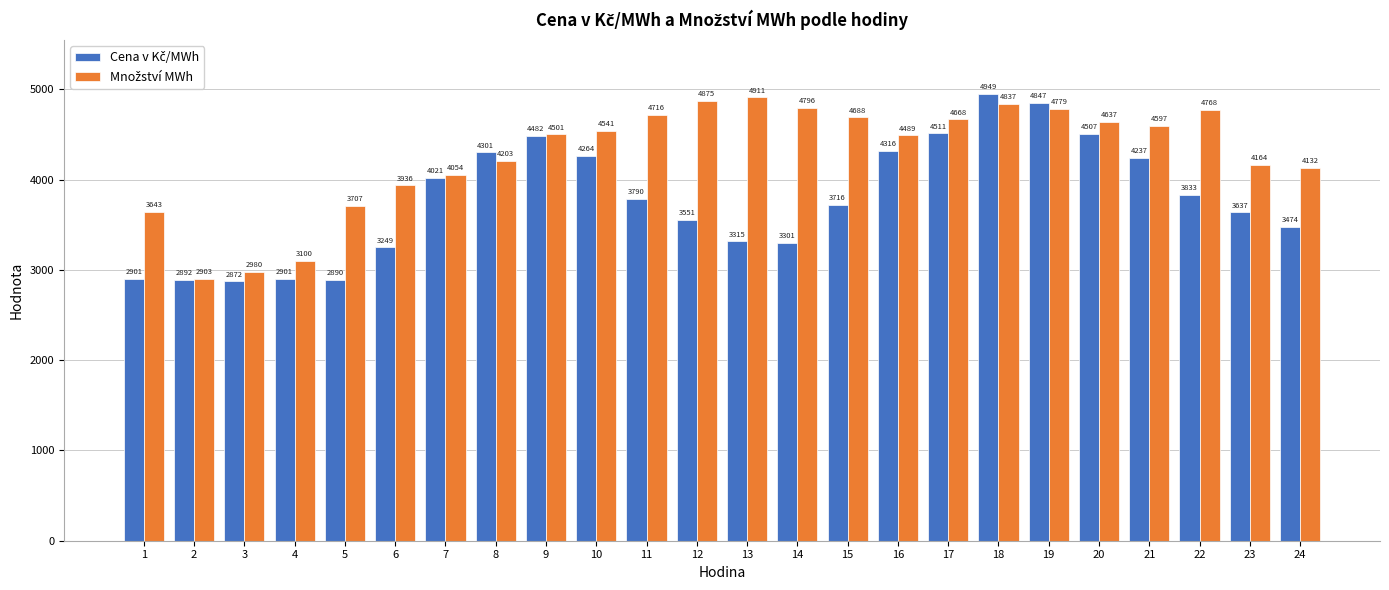

What is the difference between the highest and lowest values at 19?

68.0